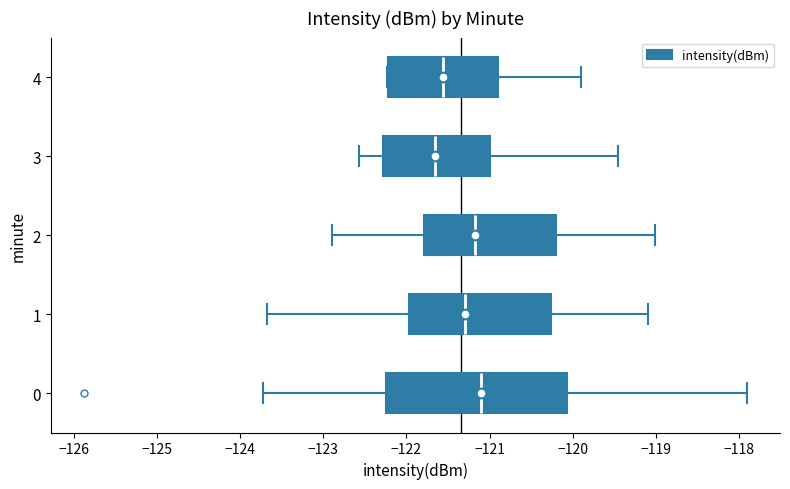

Which box's median line is the furthest to the left?

3